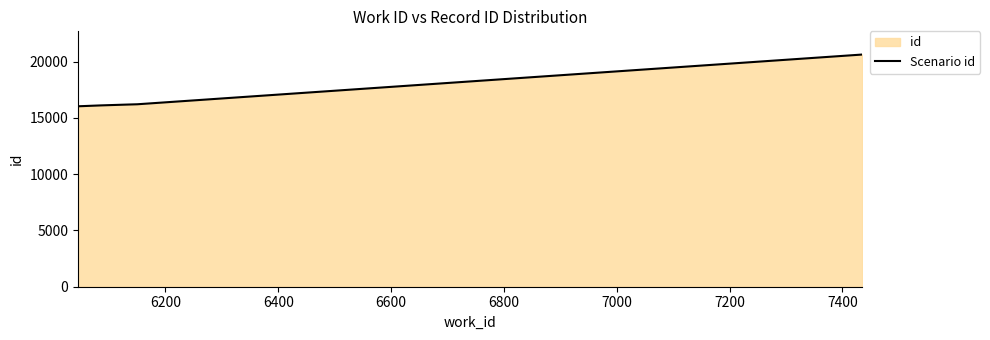

What is the smallest value displayed?

16031